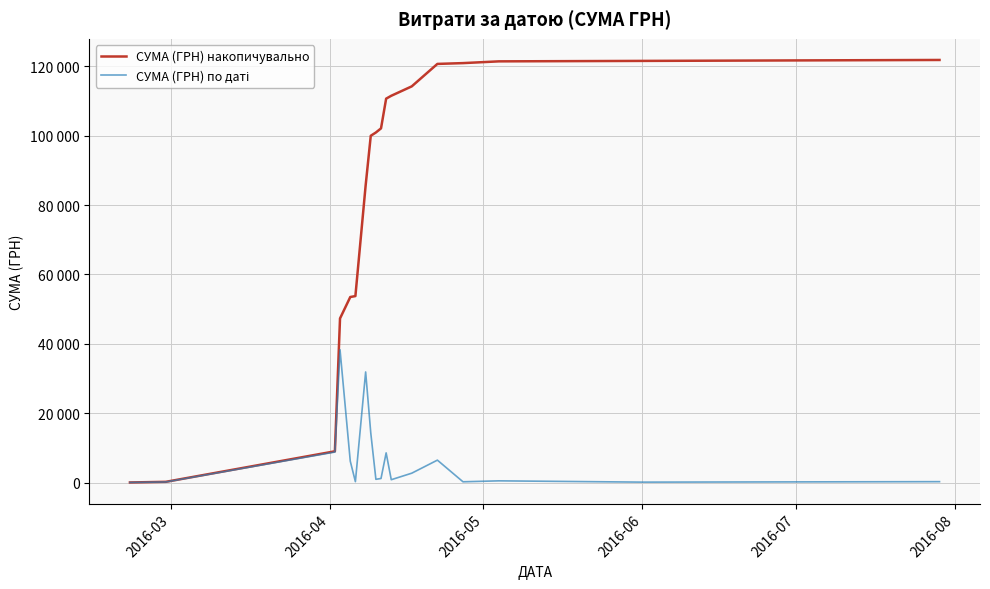

True or false: СУМА (ГРН) накопичувально has more than 2 interior local peaks.

False